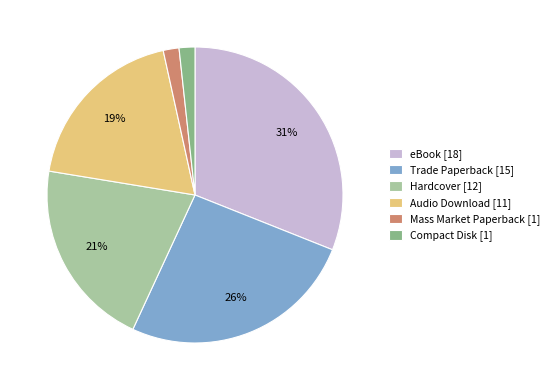

Is it true that Hardcover [12] is 7% of the pie?

False